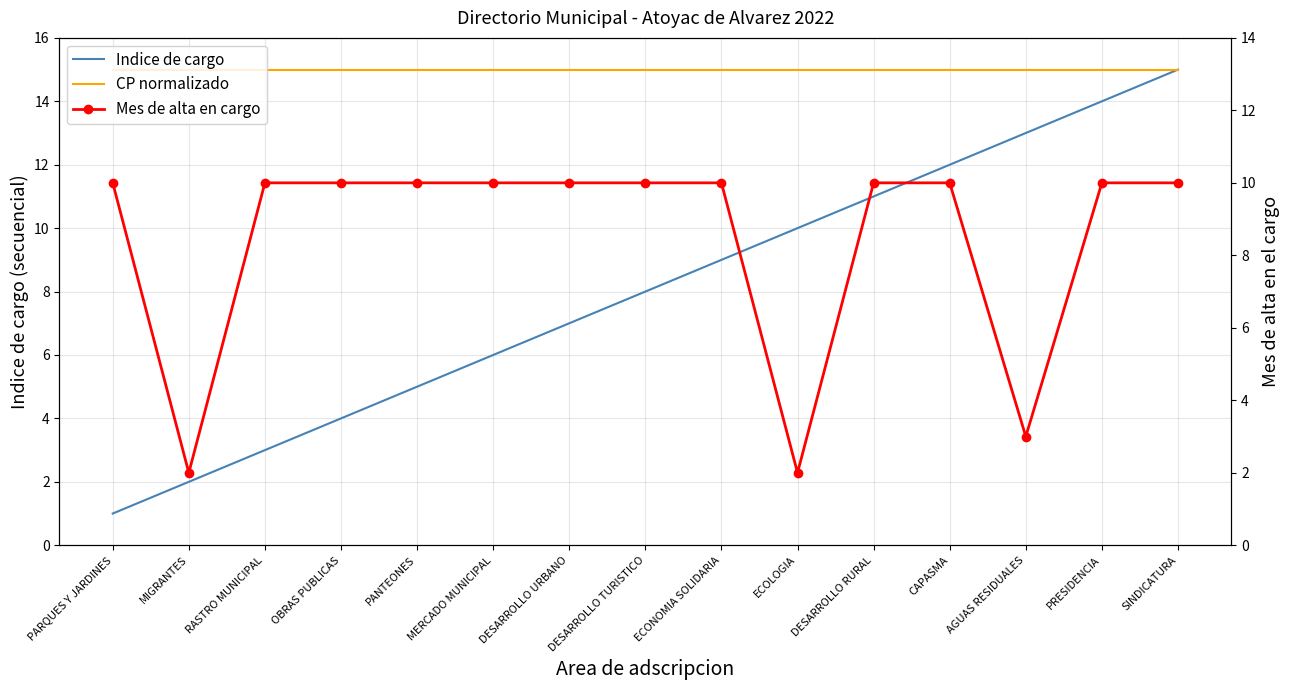

True or false: Indice de cargo and Mes de alta en cargo intersect in this chart.

True